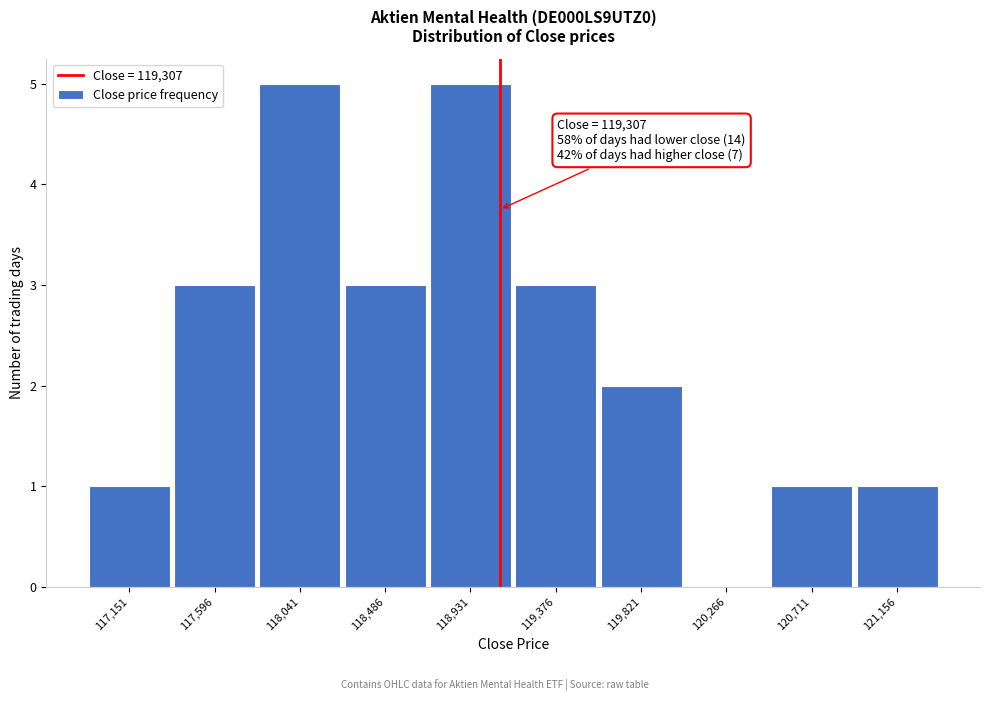

Reading left to right, extract all data points from this chart.

117,151=1	117,596=3	118,041=5	118,486=3	118,931=5	119,376=3	119,821=2	120,266=0	120,711=1	121,156=1